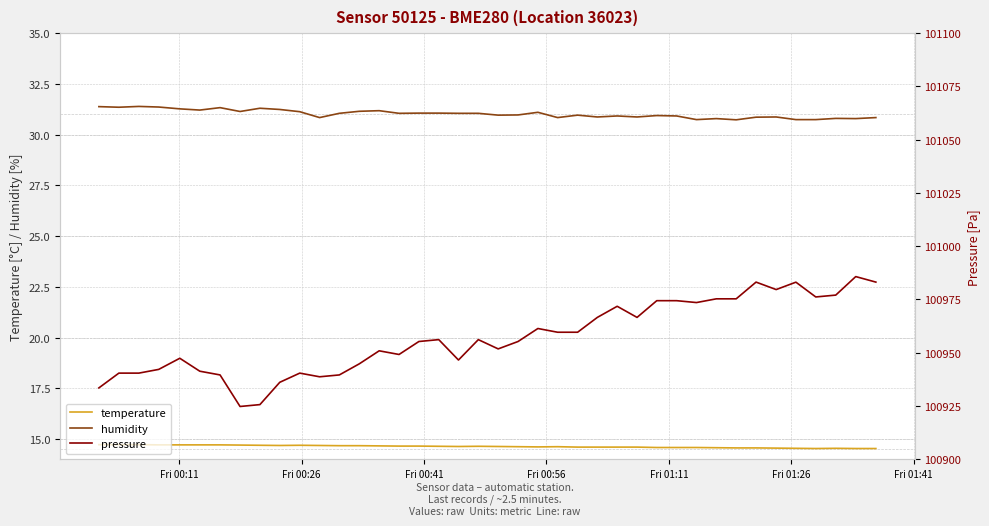

True or false: humidity and temperature cross at least once.

False